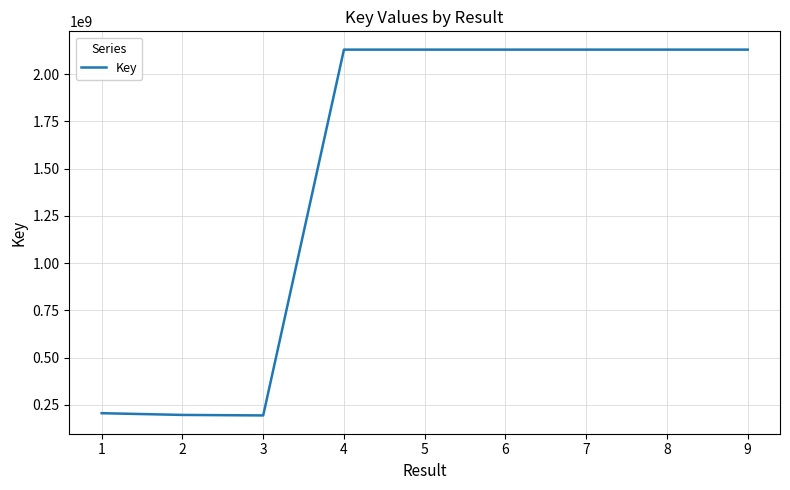

What is the difference between the maximum and minimum values?

1936597244